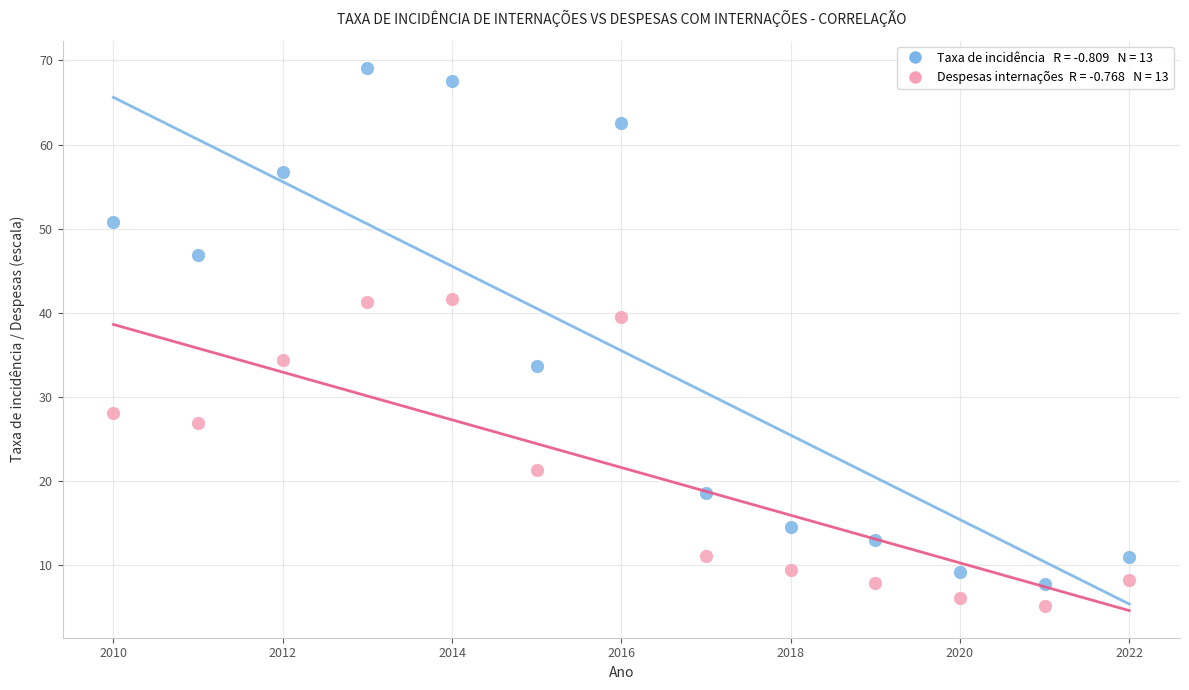

Across all data points, what is the range of X values (max minus min)?

12.0